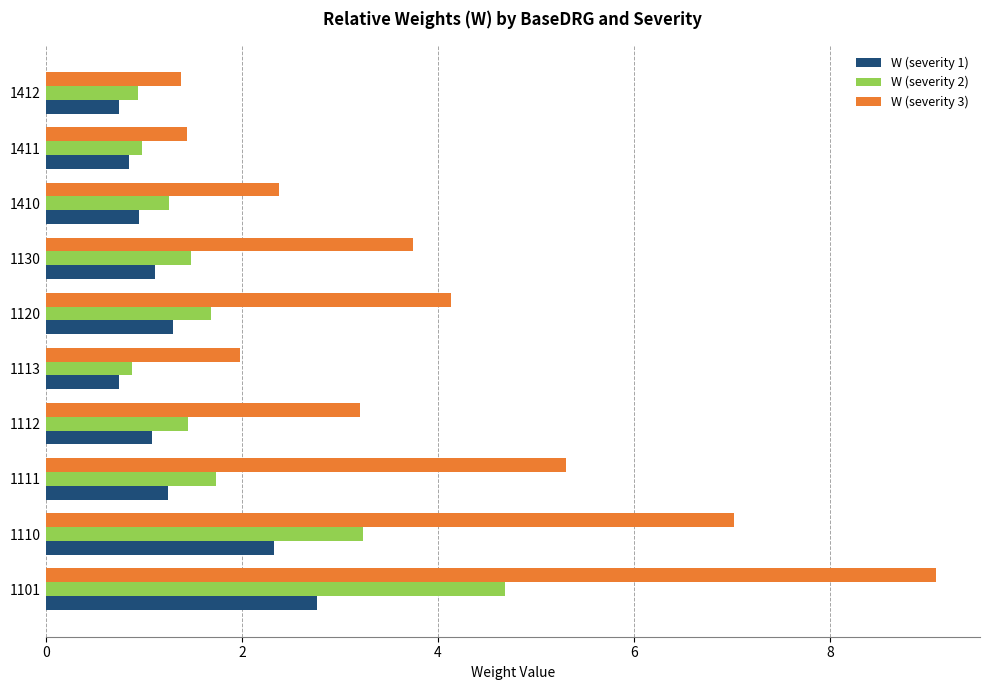

What is the maximum value for W (severity 1)?

2.8